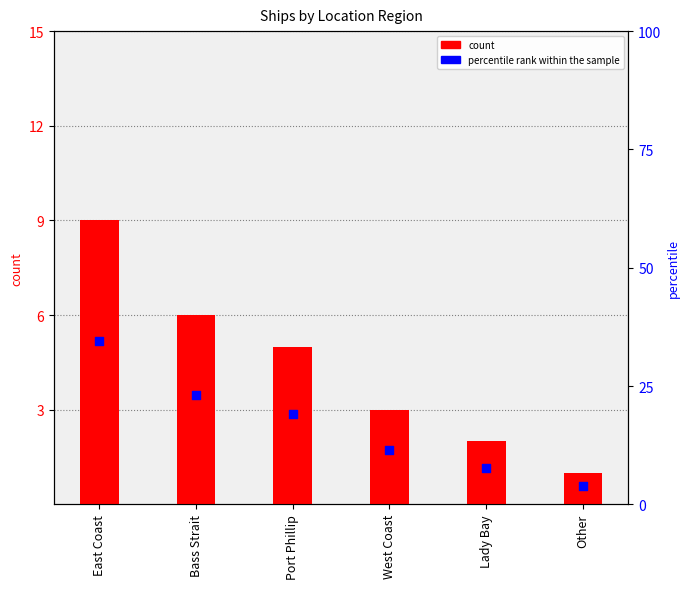

At which category is the sum across all series the highest?

East Coast